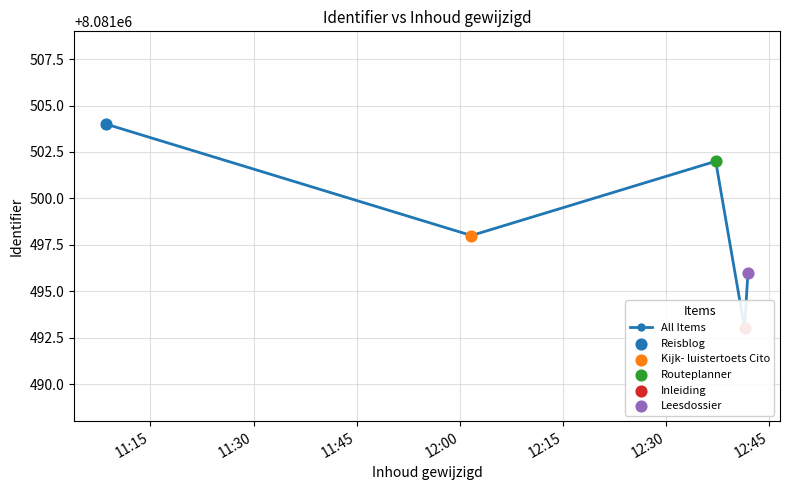

Approximately how many times larger is the value at 12:15 compared to 11:45?

1.0